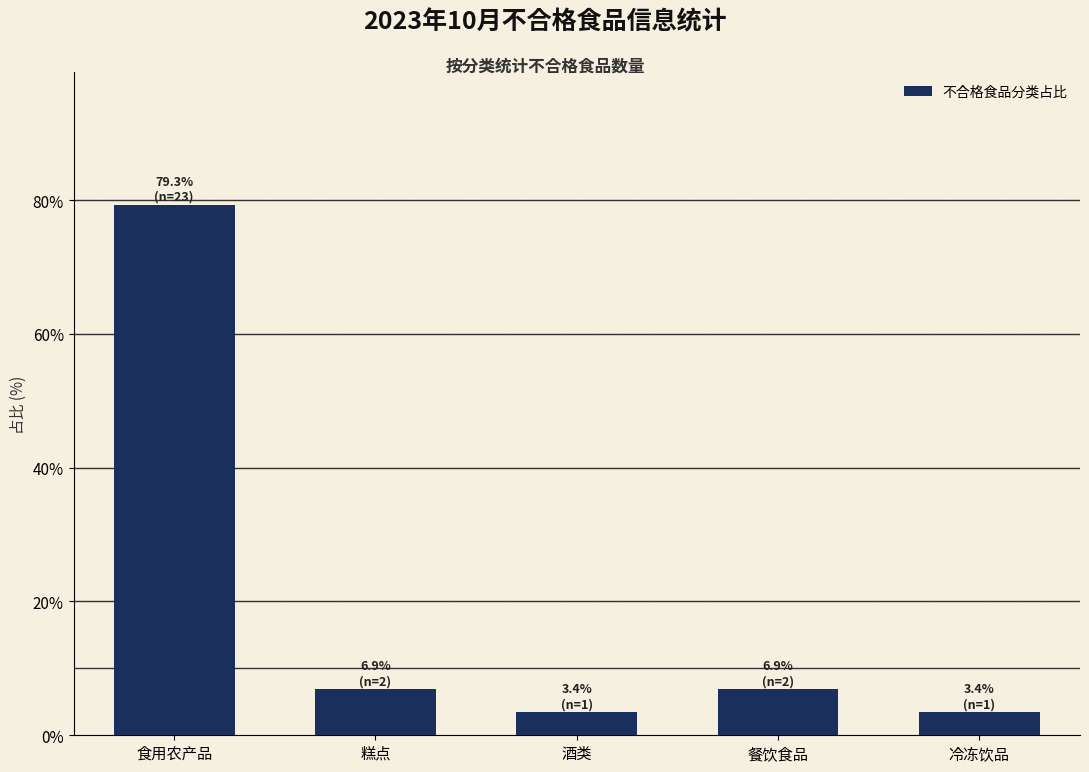

Reading right to left, transcribe all the data shown in this chart.

冷冻饮品=3.4	餐饮食品=6.9	酒类=3.4	糕点=6.9	食用农产品=79.3